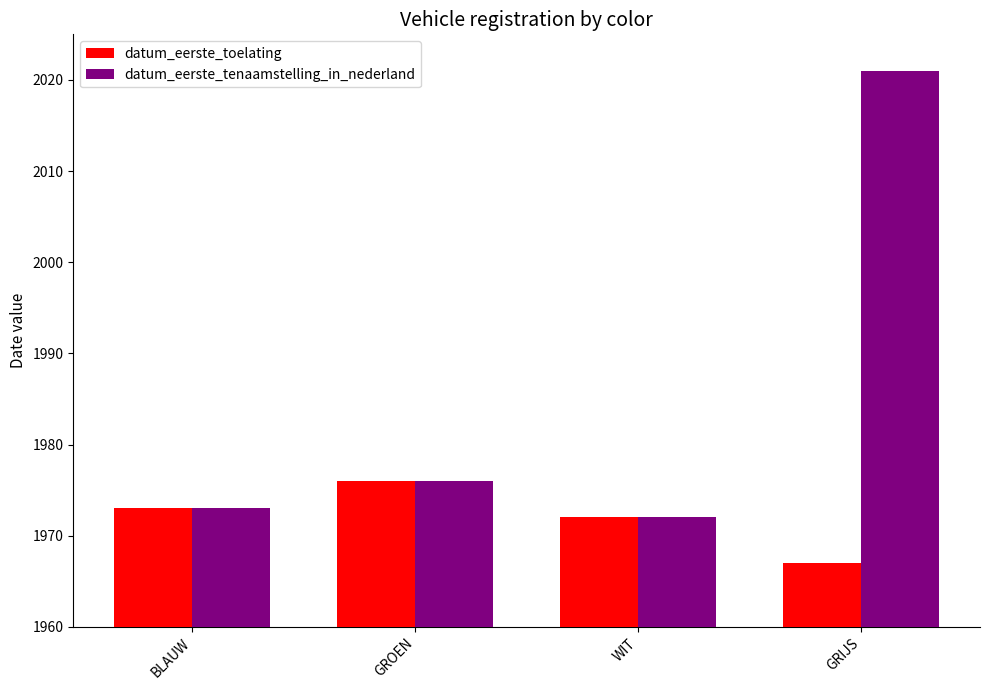

Is the value of datum_eerste_toelating at GROEN greater than the value of datum_eerste_tenaamstelling_in_nederland at WIT?

Yes